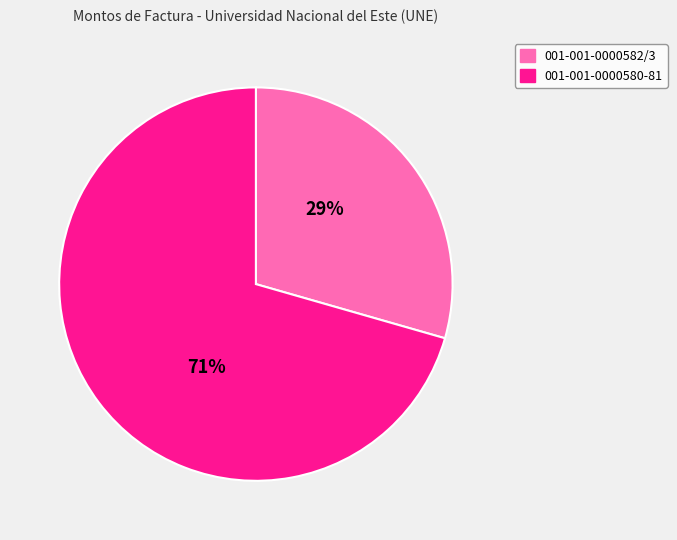

The 001-001-0000582/3 slice represents 17% of the pie. True or false?

False